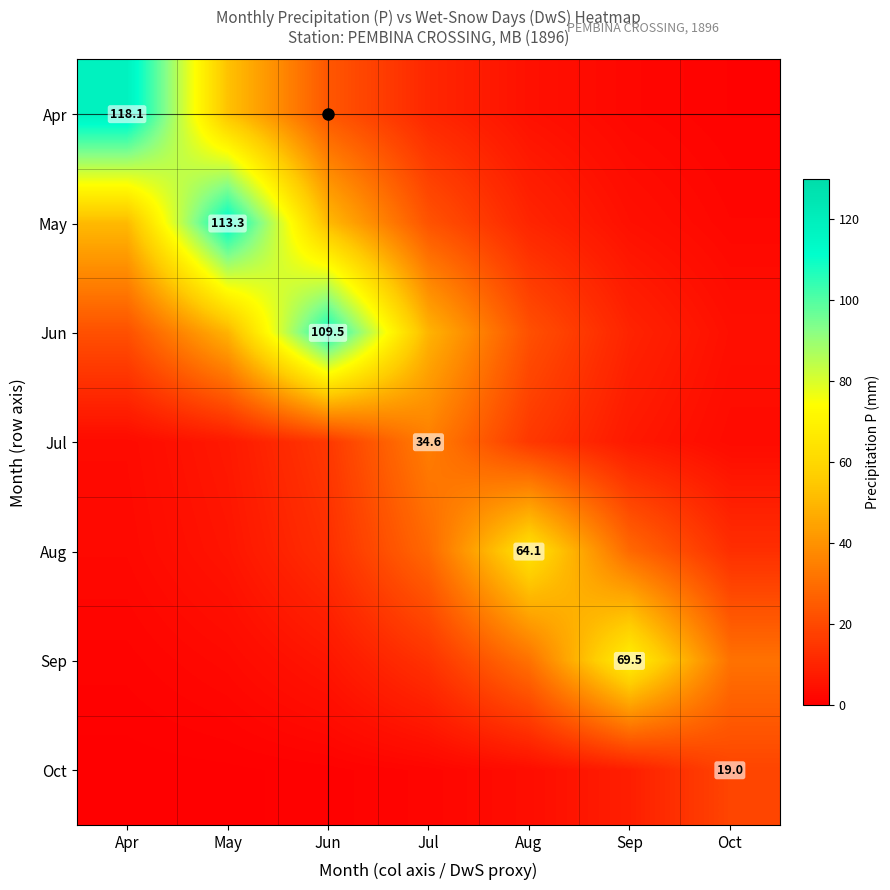

How many categories are shown in the chart?

7